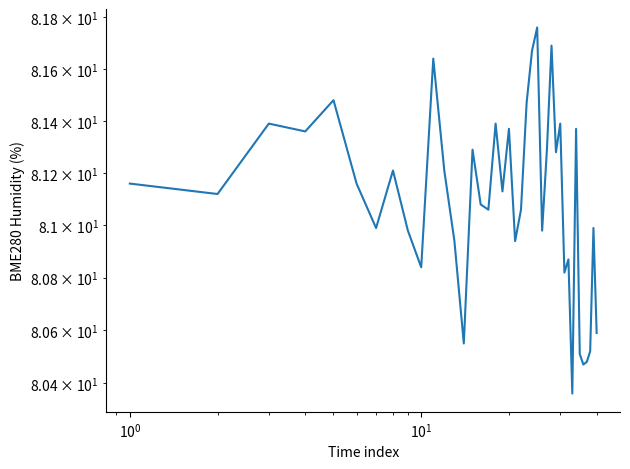

True or false: there are more than 1 points higher than both neighbors.

True